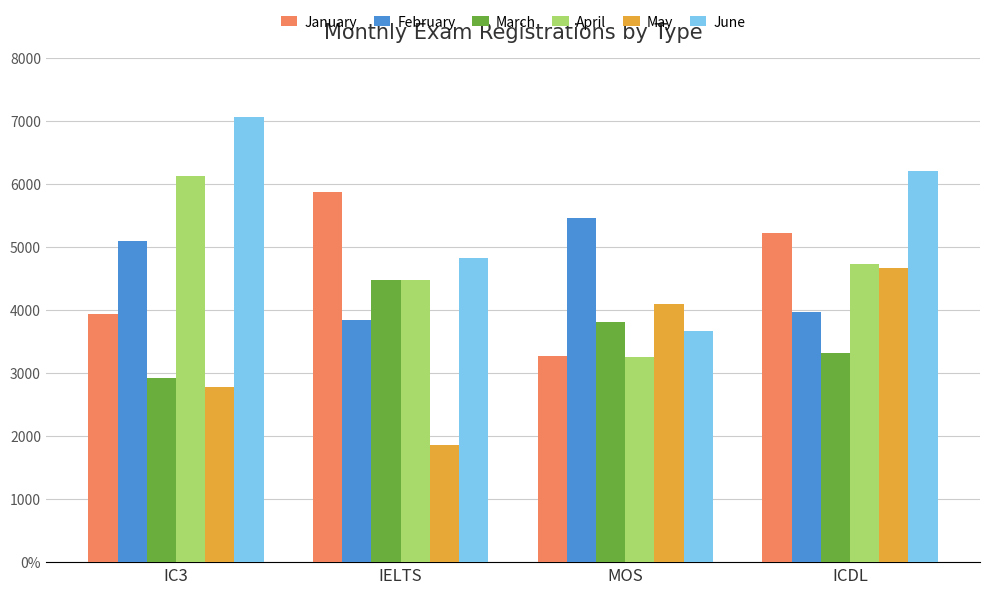

What is the difference between the February values at MOS and ICDL?

1499